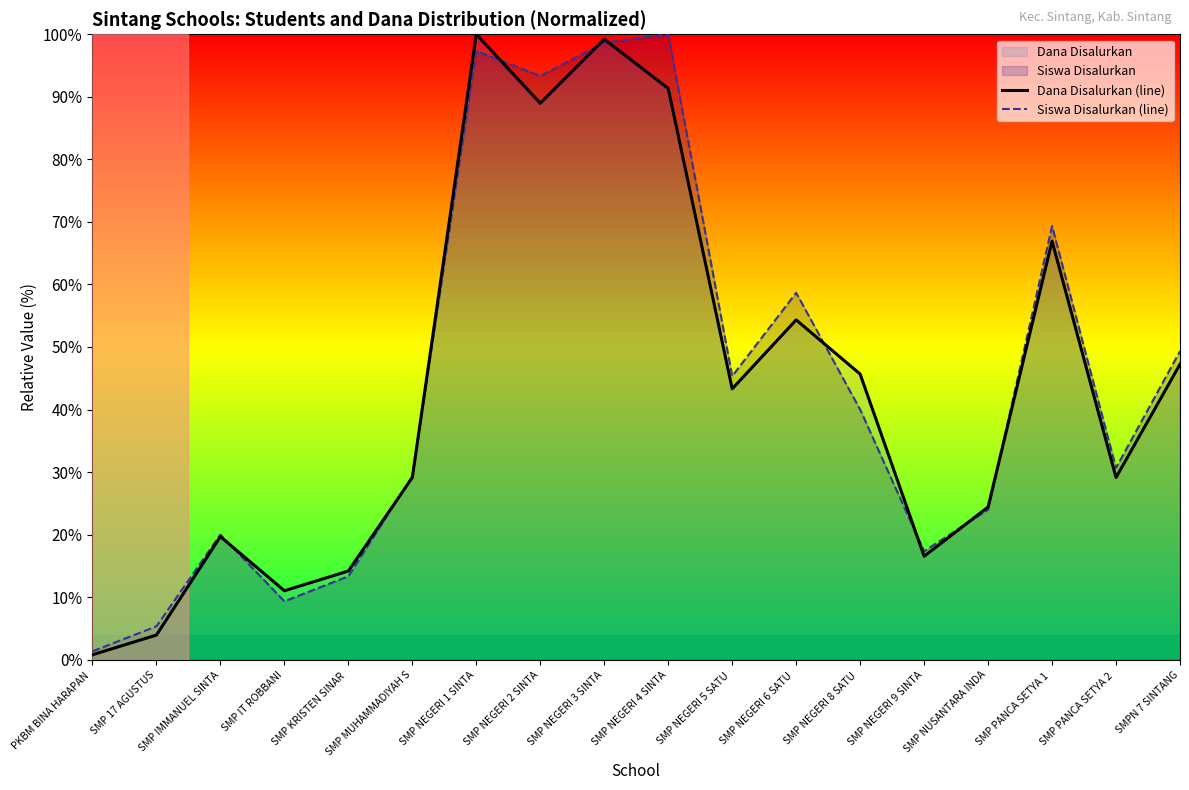

What is the difference between the Siswa Disalurkan (line) values at SMP NEGERI 5 SATU  and SMP MUHAMMADIYAH S?

16.0